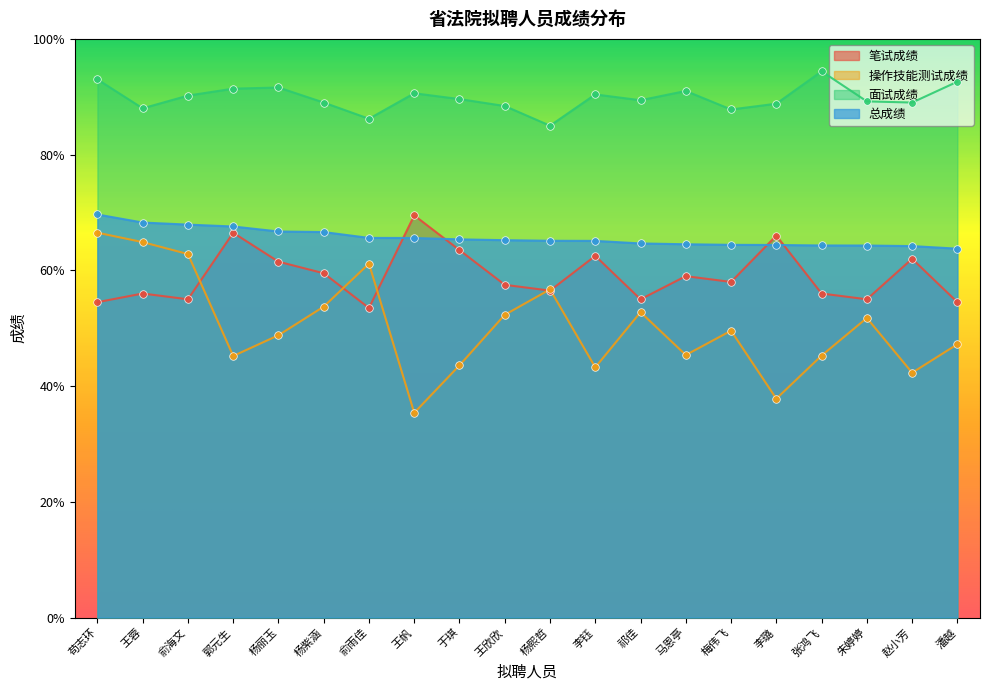

Which series reaches the minimum Y coordinate?

操作技能测试成绩